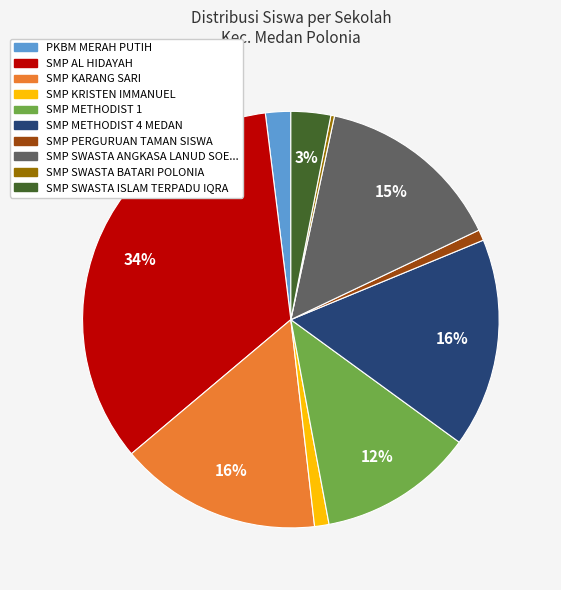

To the nearest percent, what is the difference between the largest and smallest slice percentages?

34%